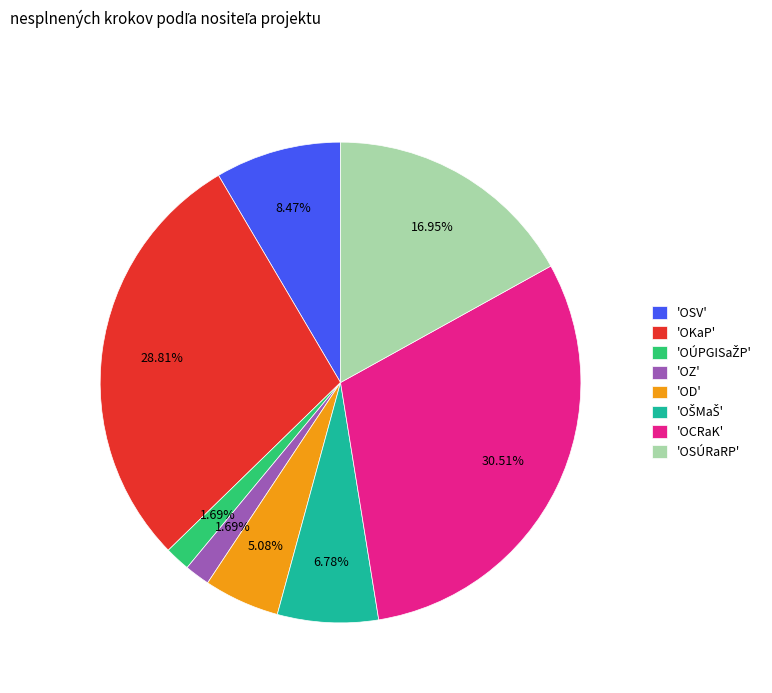

Is there a majority slice in this chart?

No